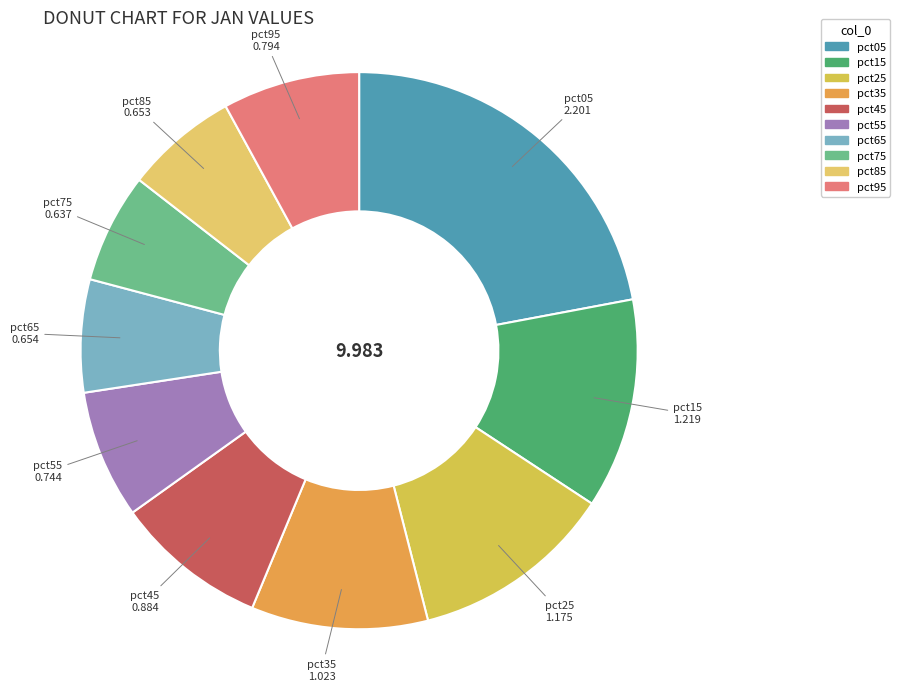

Is there a majority slice in this chart?

No